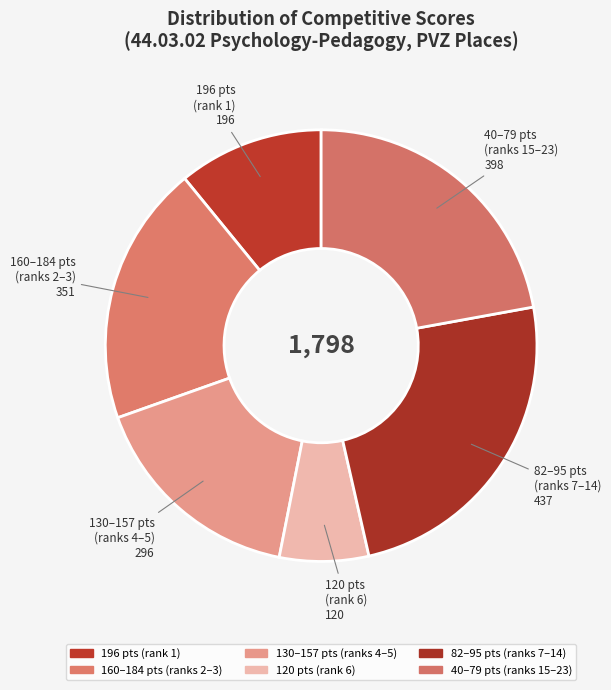

True or false: 196 pts (rank 1) accounts for 11% of the total.

True